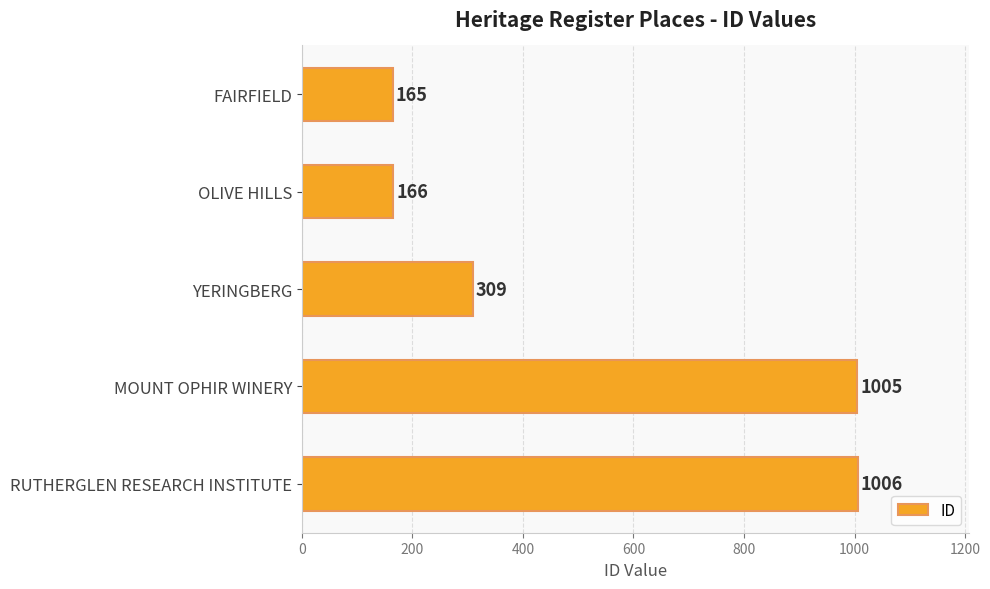

What is the sum of all values?

2651